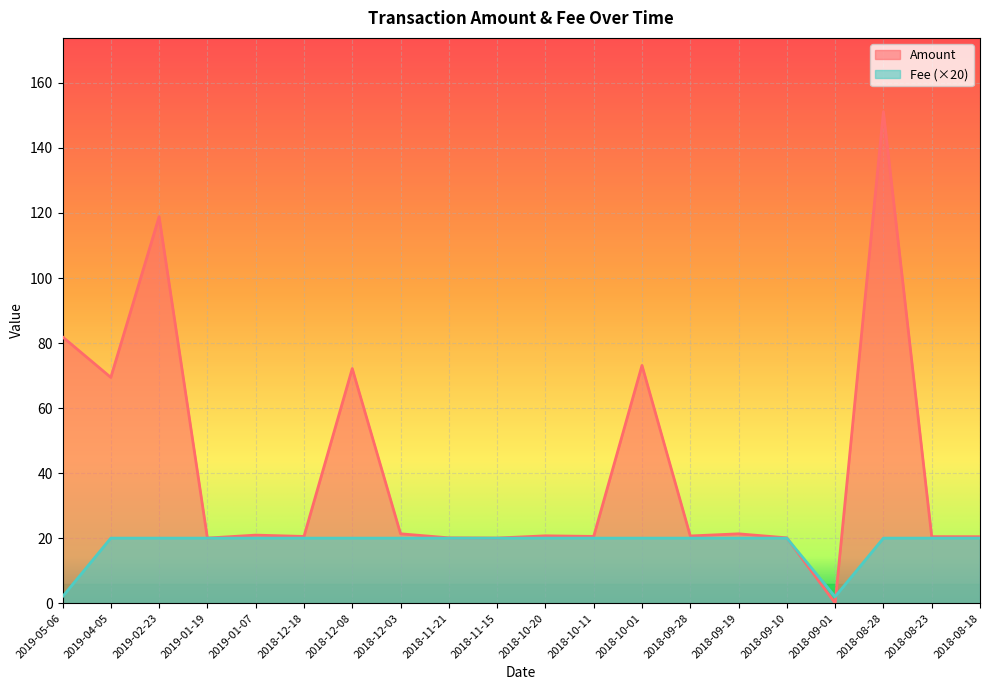

Which series ends up on top after the final intersection of Fee and Amount?

Amount